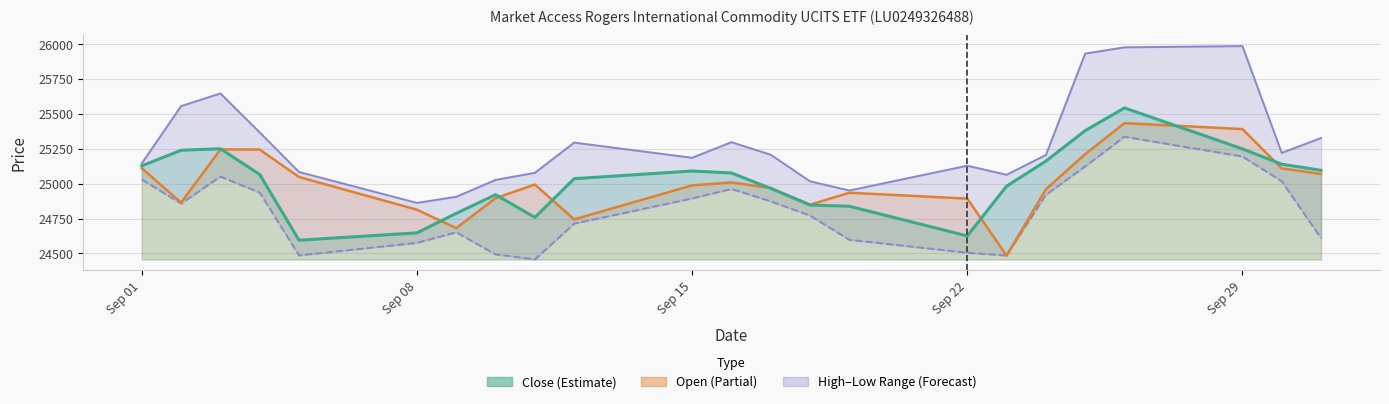

The Open series shows 25110 at 30.09.2025. True or false?

True